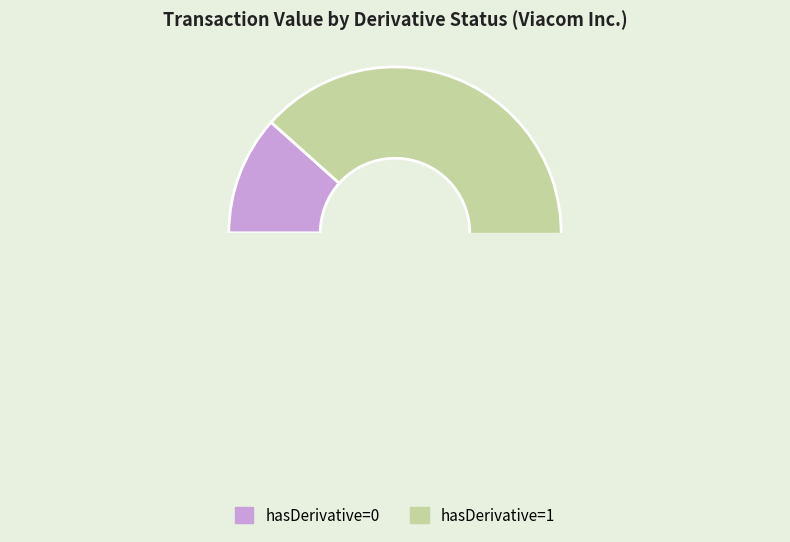

Which category has the smallest portion of the pie?

hasDerivative=0